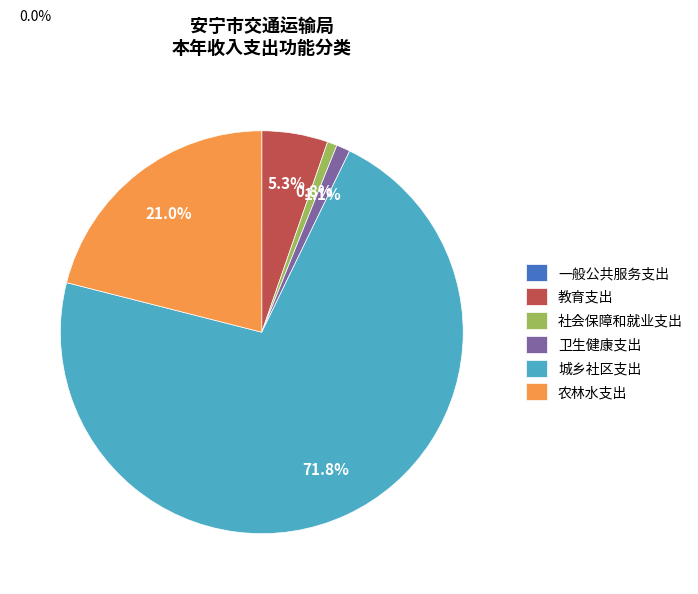

What is the largest slice in the pie chart?

城乡社区支出